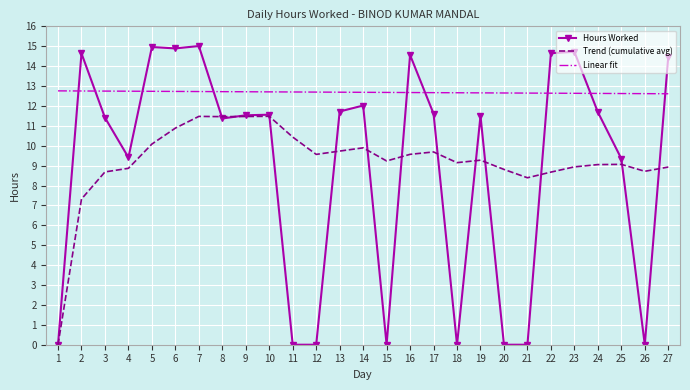

True or false: Linear fit and Trend (cumulative avg) intersect in this chart.

False